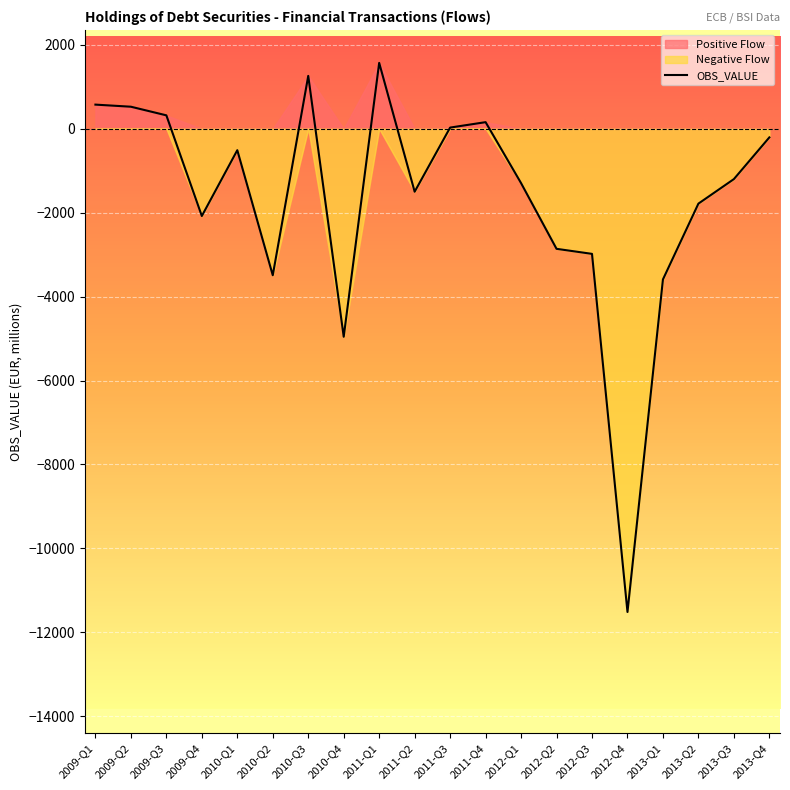

How many lines are shown in the chart?

1